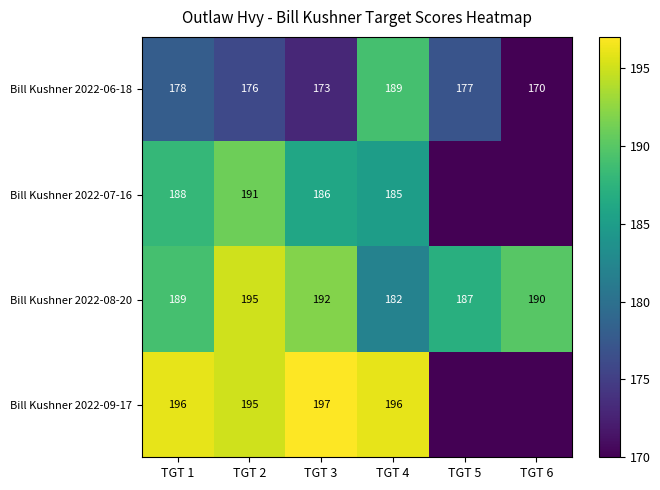

What is the sum of all Bill Kushner 2022-08-20 values?

1135